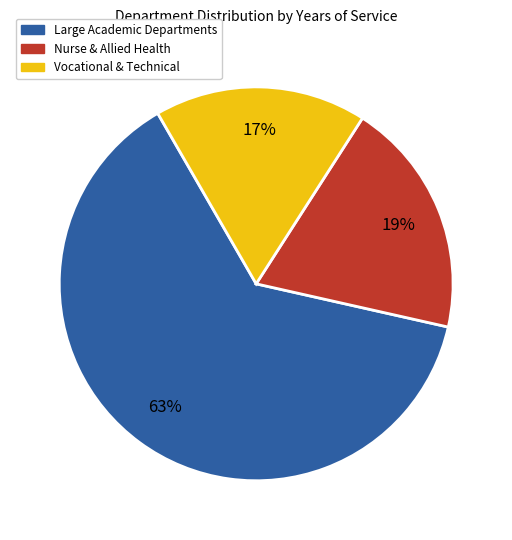

To the nearest percent, what percentage of the pie is Vocational & Technical?

17%